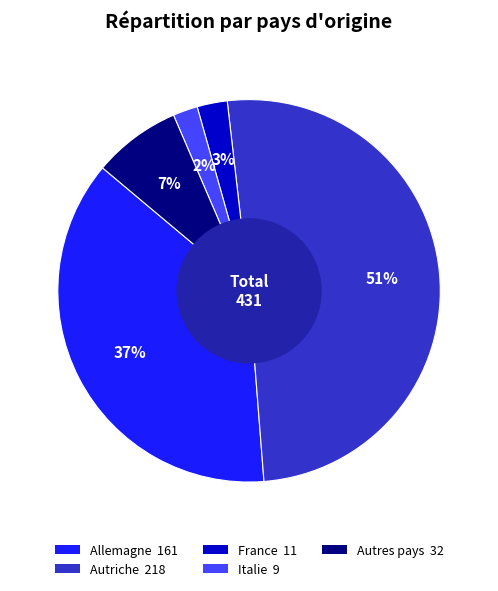

To the nearest percent, what is the average slice percentage?

20%